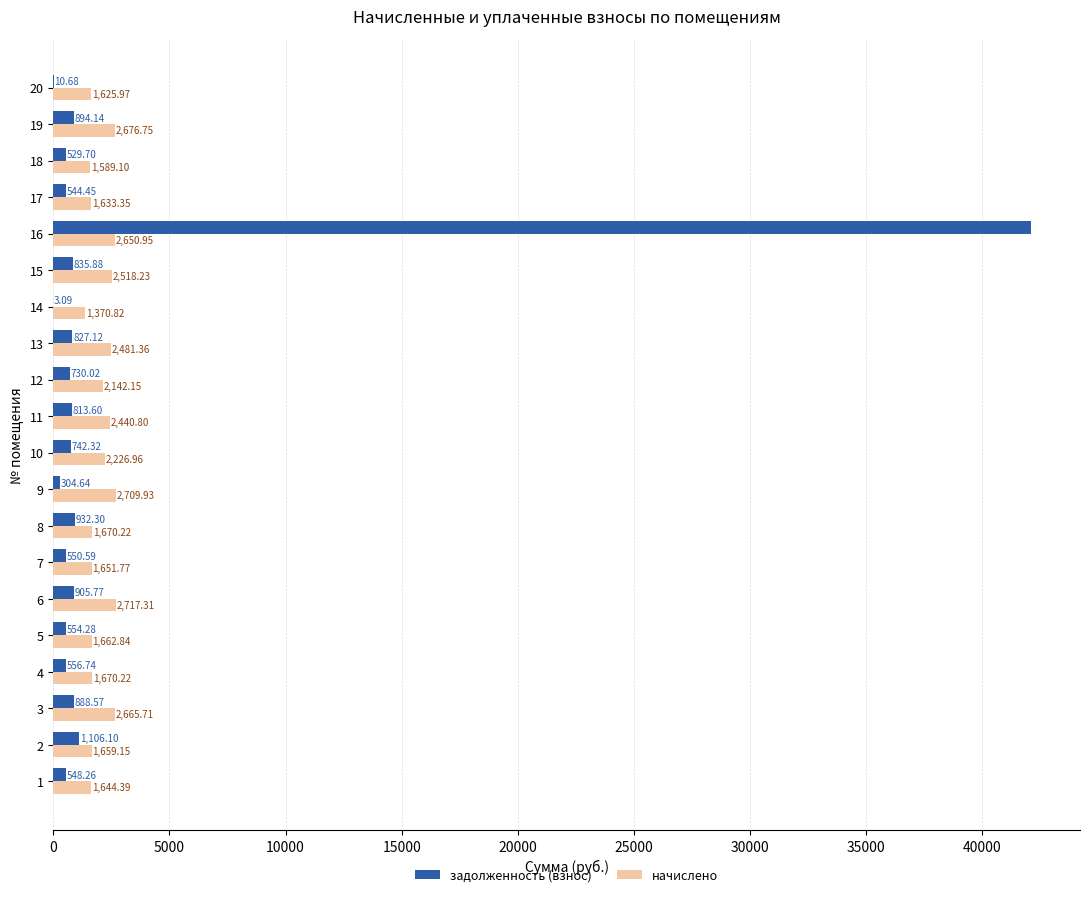

What is the sum of all задолженность (взнос) values?

54381.3